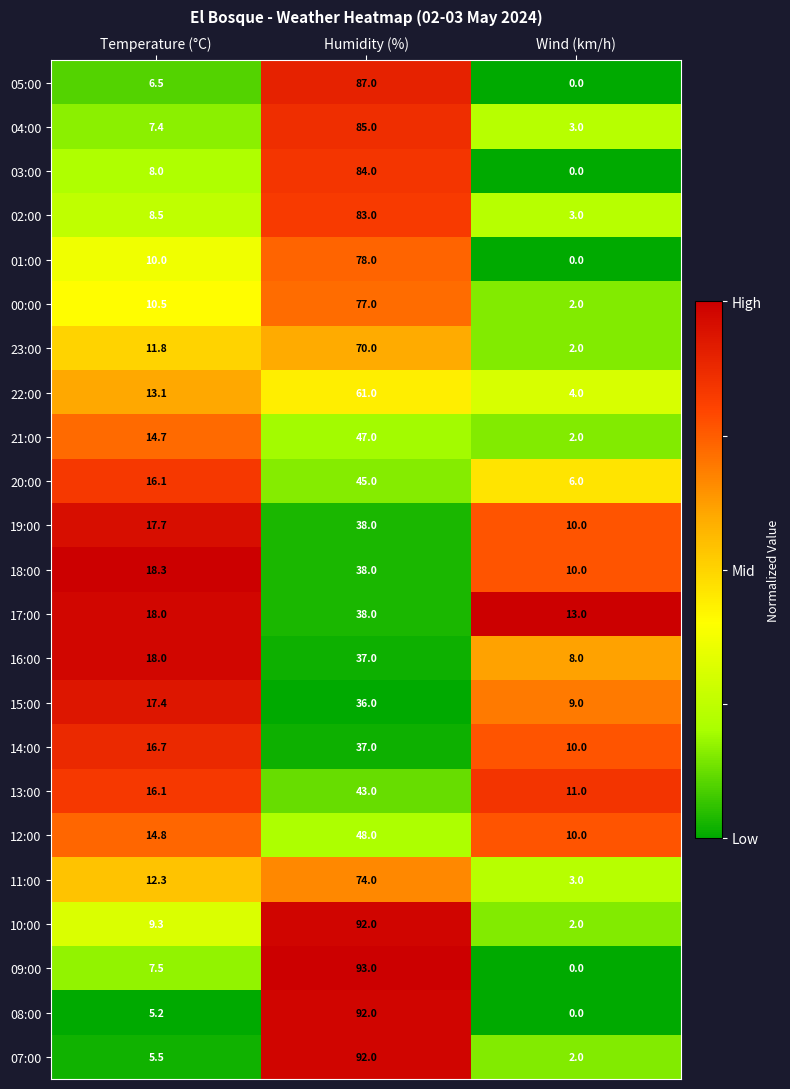

Rank the categories by 23:00 value from highest to lowest.

Humidity (%), Temperature (°C), Wind (km/h)